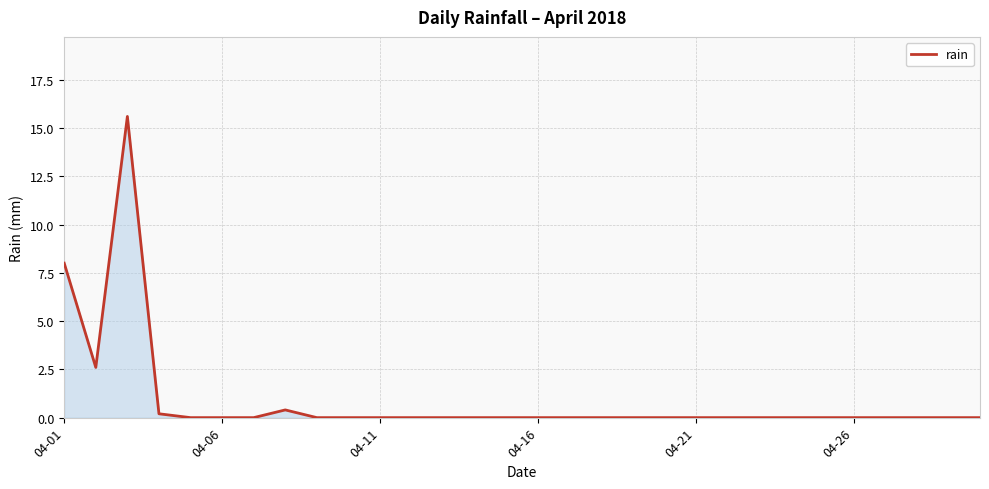

What is the maximum value shown in the chart?

15.6